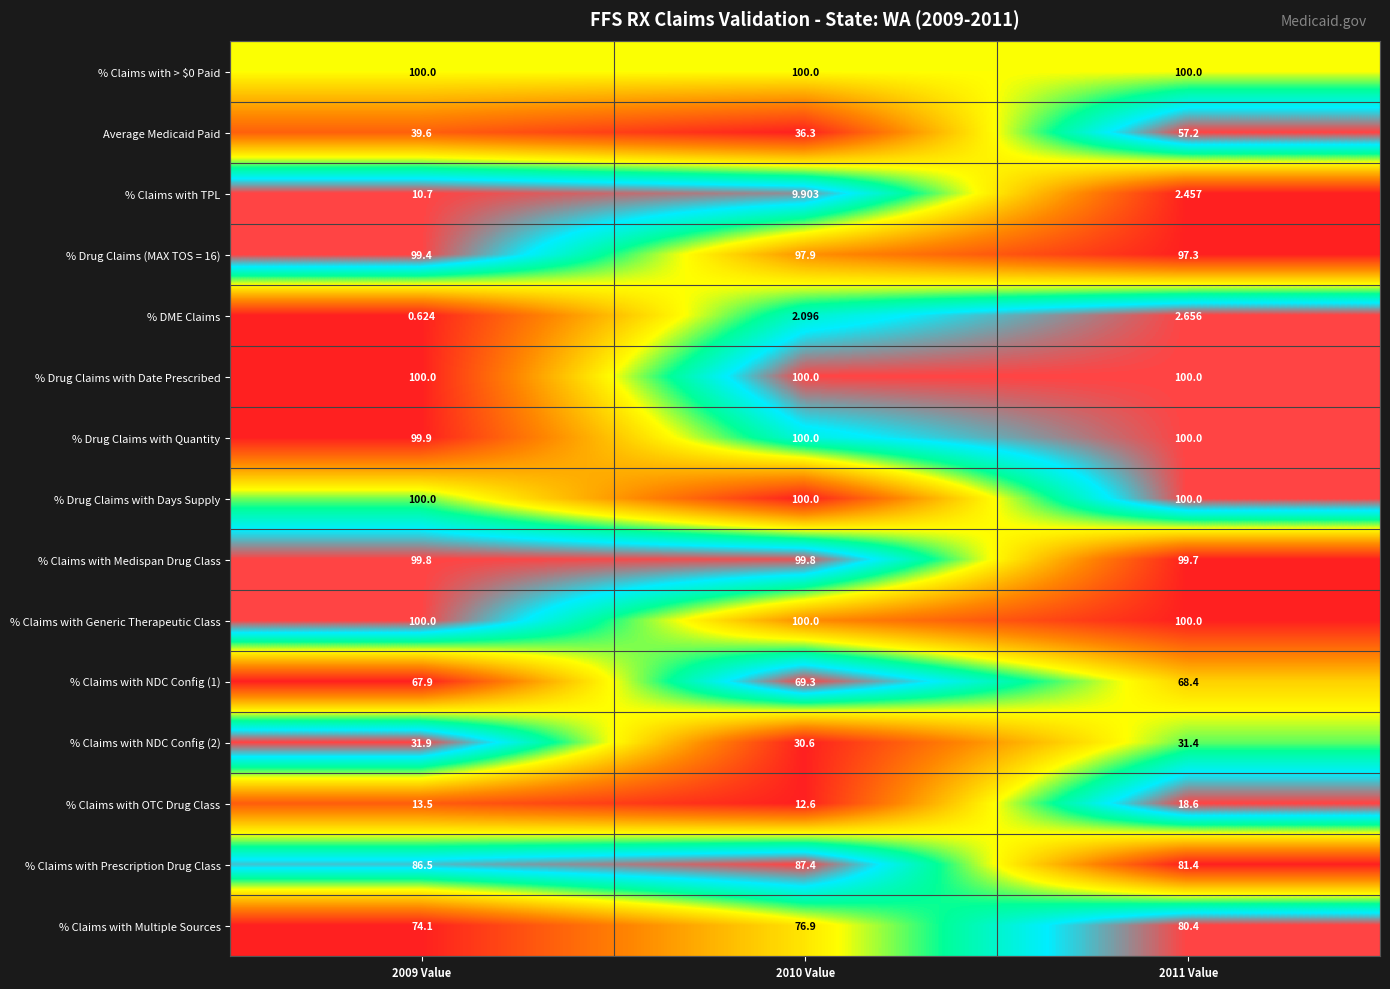

Is the value of % Drug Claims with Days Supply at 2009 Value greater than the value of % Claims with Multiple Sources at 2010 Value?

Yes